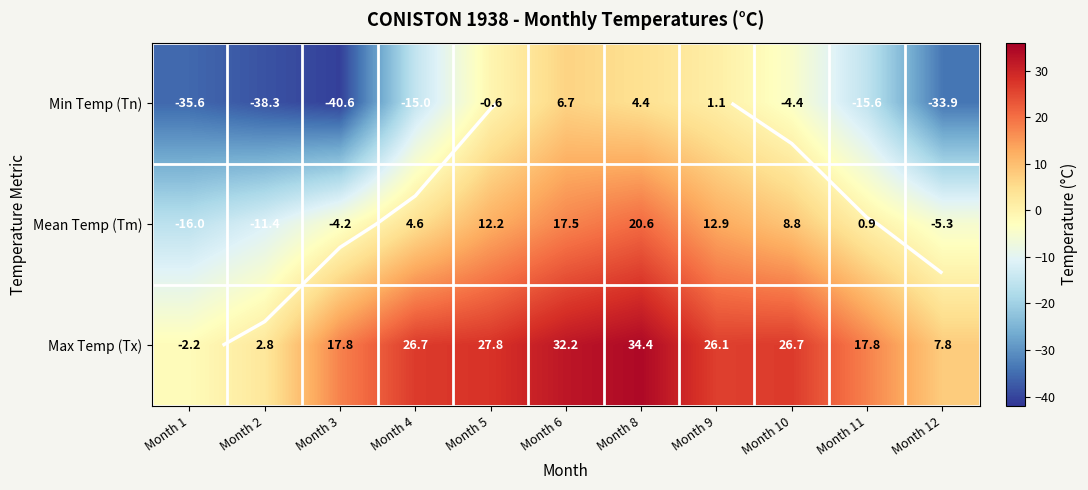

Is it true that Min Temp (Tn) equals 0.4 at Month 9?

False